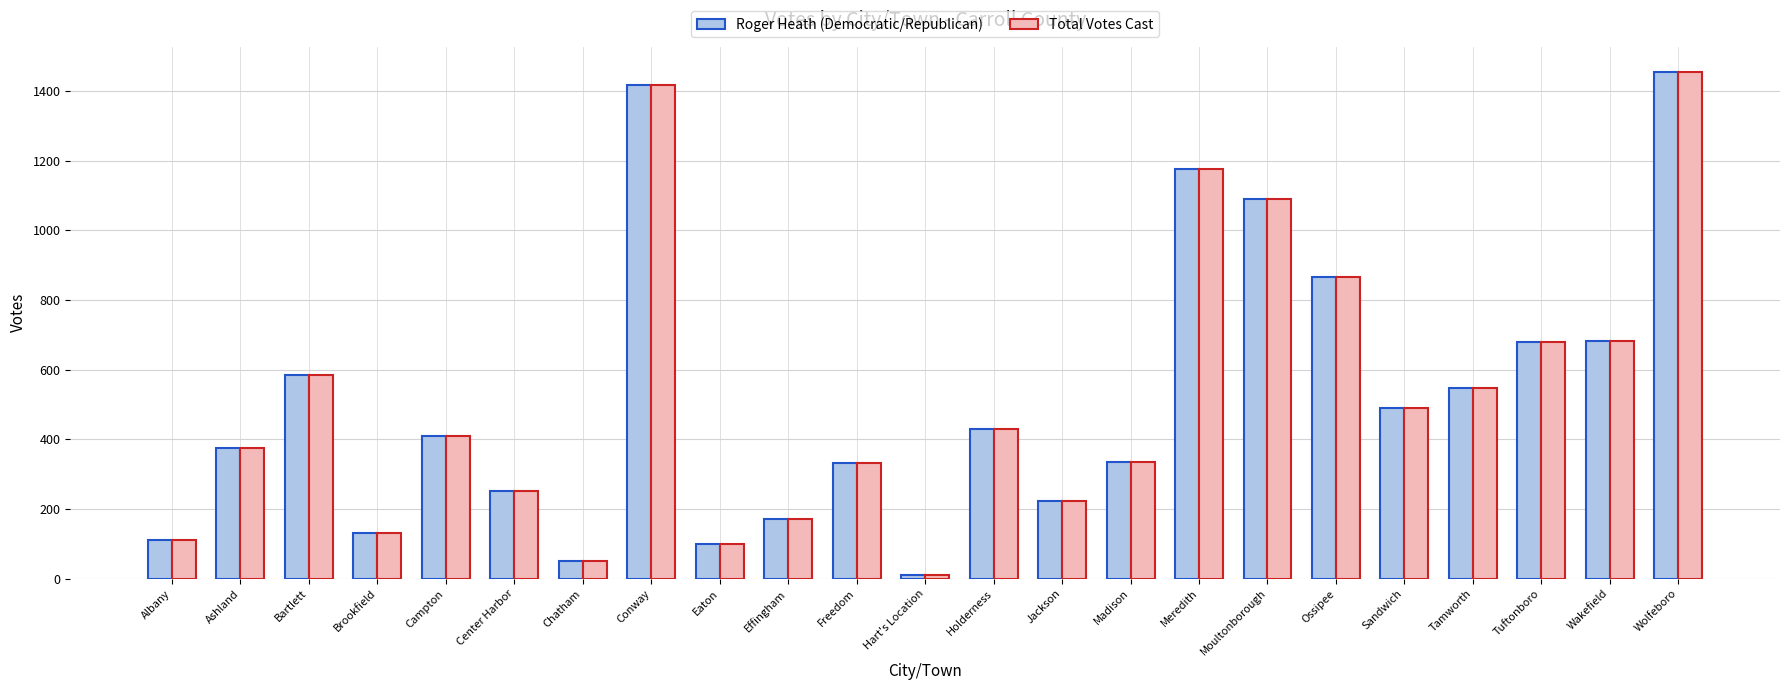

The value of Total Votes Cast at Tuftonboro is 1183. True or false?

False